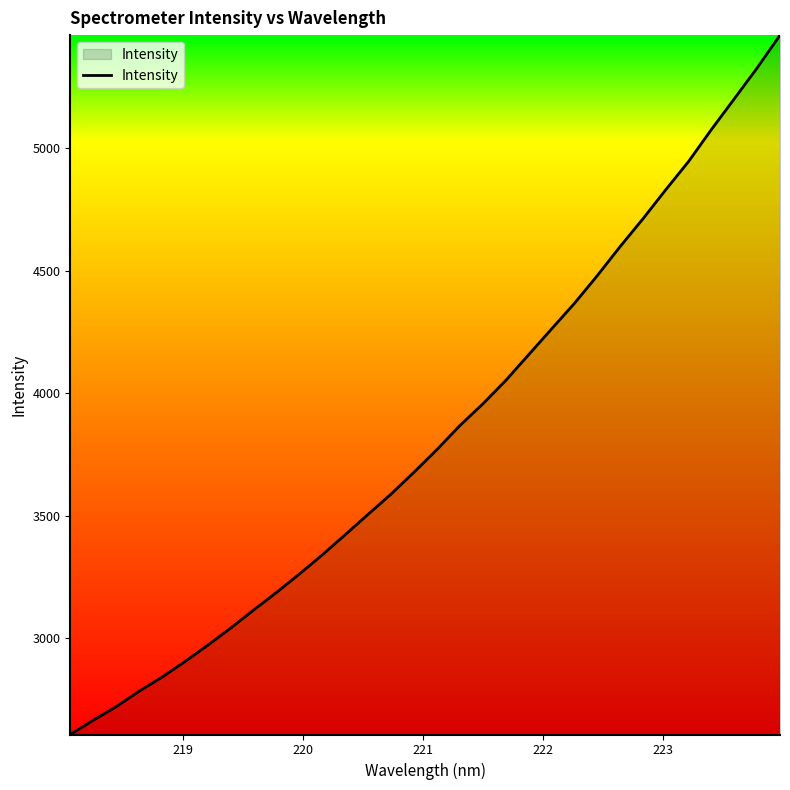

What is the smallest value displayed?

2608.1